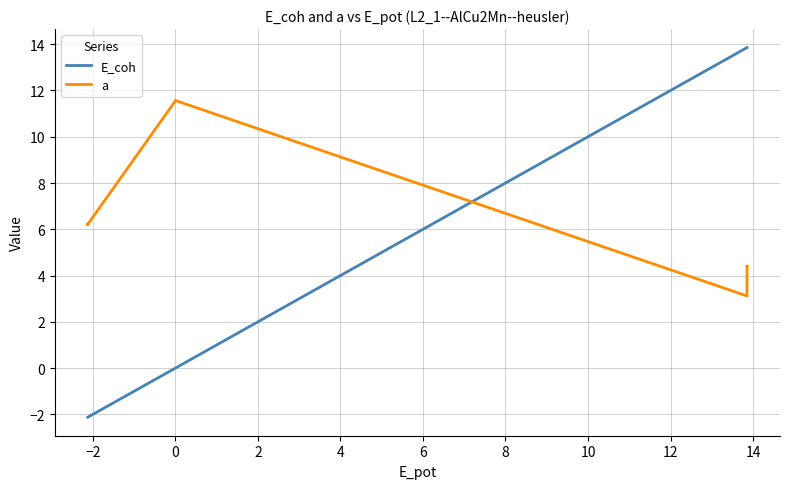

Is the value of E_coh at 11 greater than the value of a at 4?

Yes